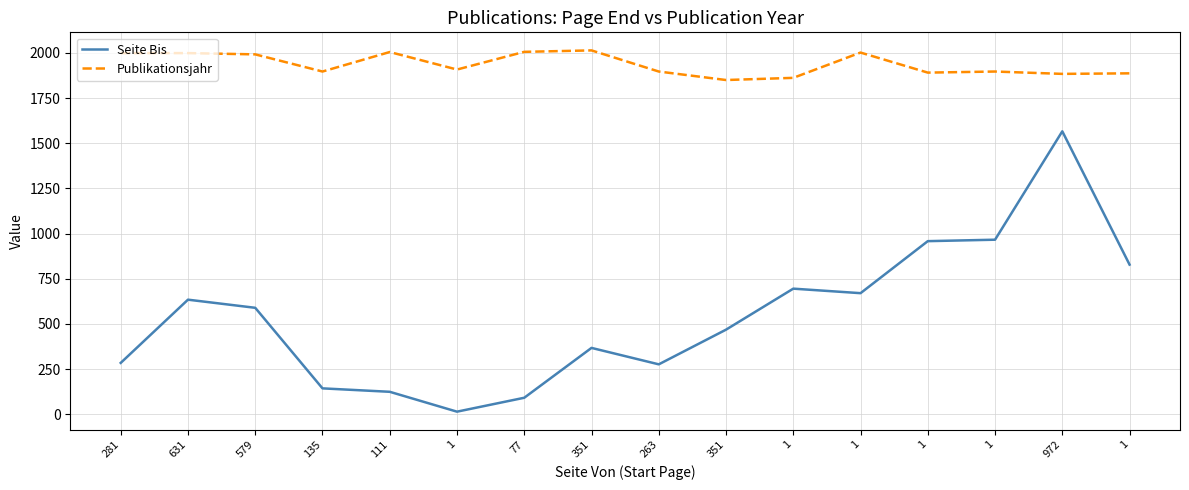

How many lines are shown in the chart?

2